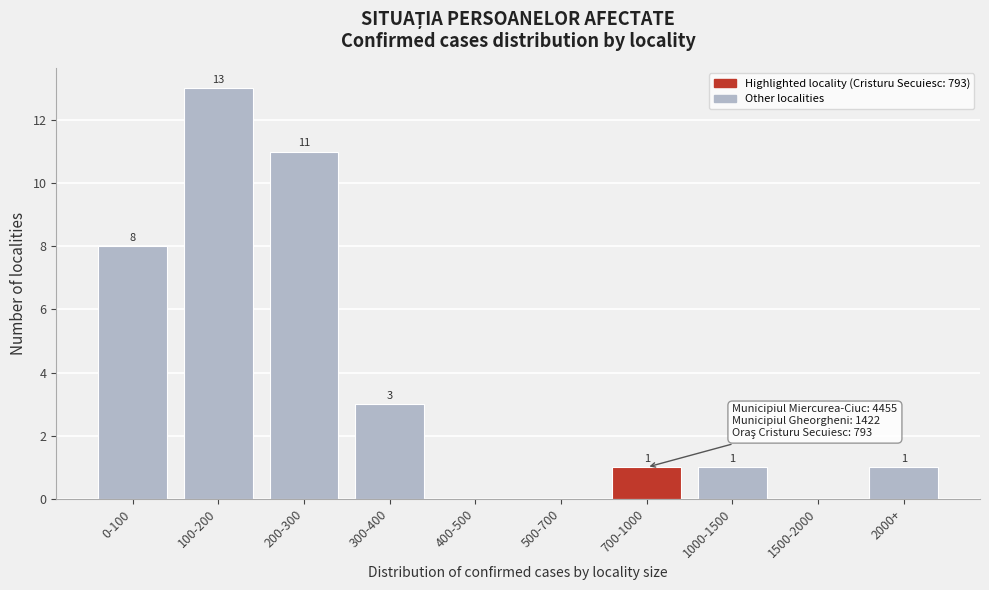

Reading left to right, what are all the values shown in this chart?

0-100=8	100-200=13	200-300=11	300-400=3	400-500=0	500-700=0	700-1000=1	1000-1500=1	1500-2000=0	2000+=1